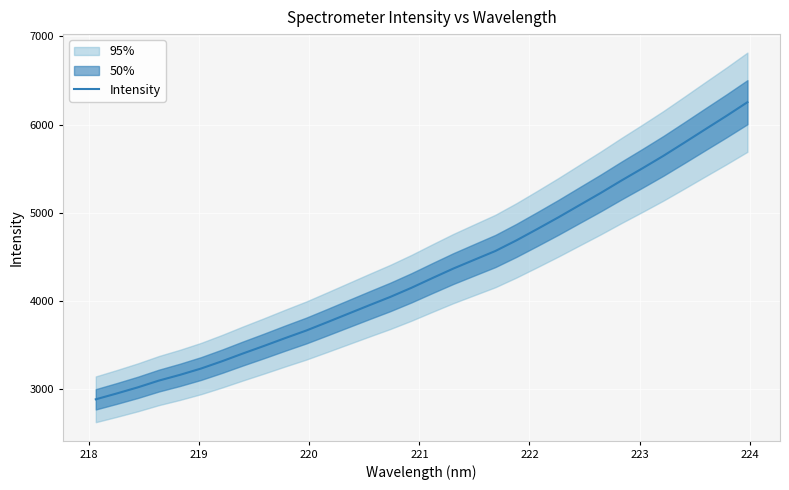

What is the smallest value displayed?

2884.0